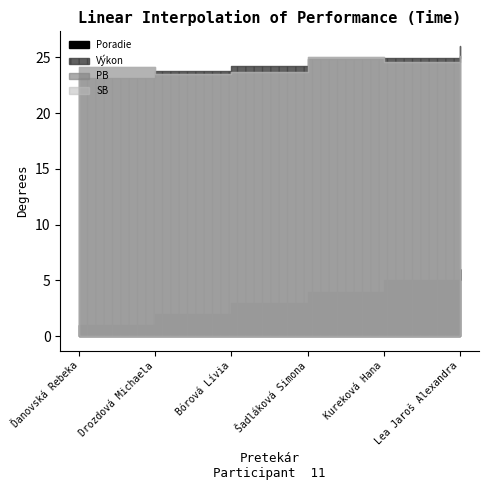

What is the maximum value shown in the chart?

26.0